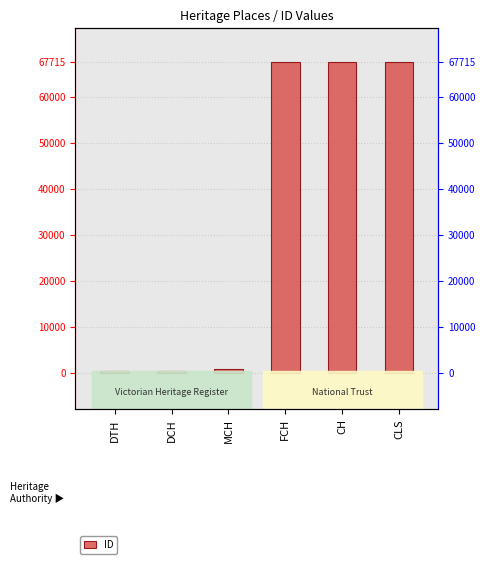

List the labels in order of value, largest first.

CLS, CH, FCH, MCH, DCH, DTH